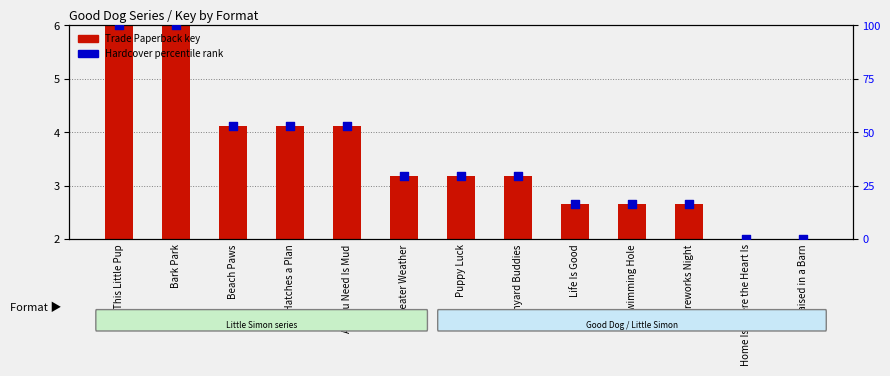

What are all the series names shown in the legend?

Trade Paperback (key scale), Hardcover (percentile rank)